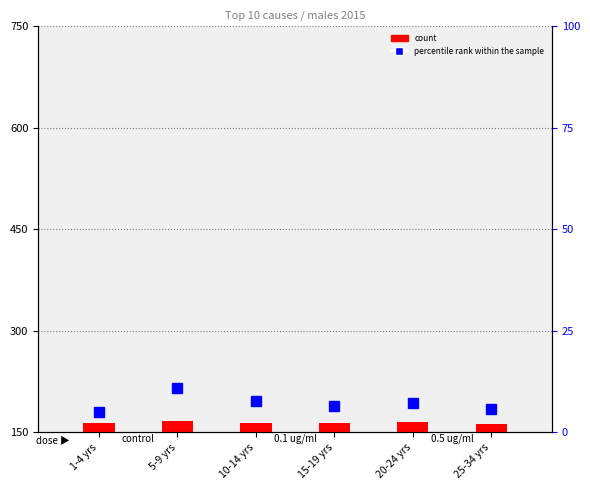

At which label is percentile rank within the sample closest to 8?

10-14 yrs